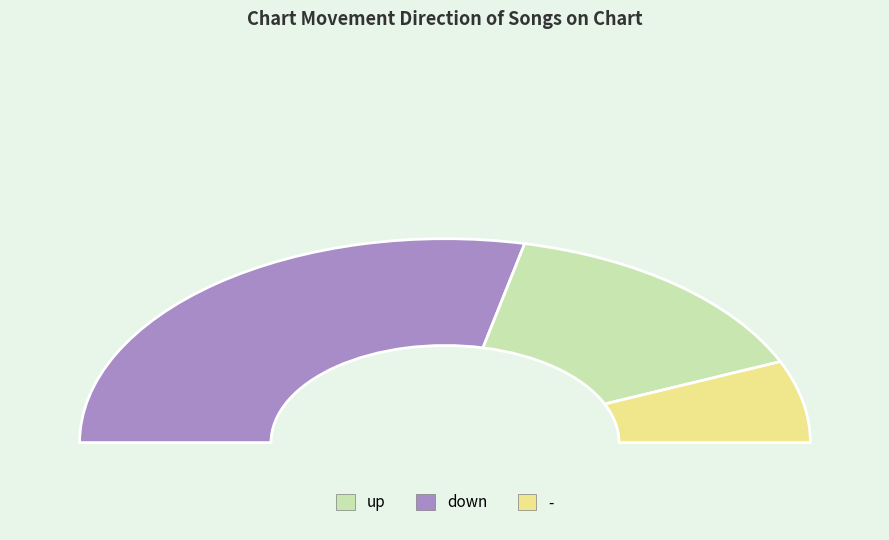

To the nearest percent, what is the difference between the largest and smallest slice percentages?

44%